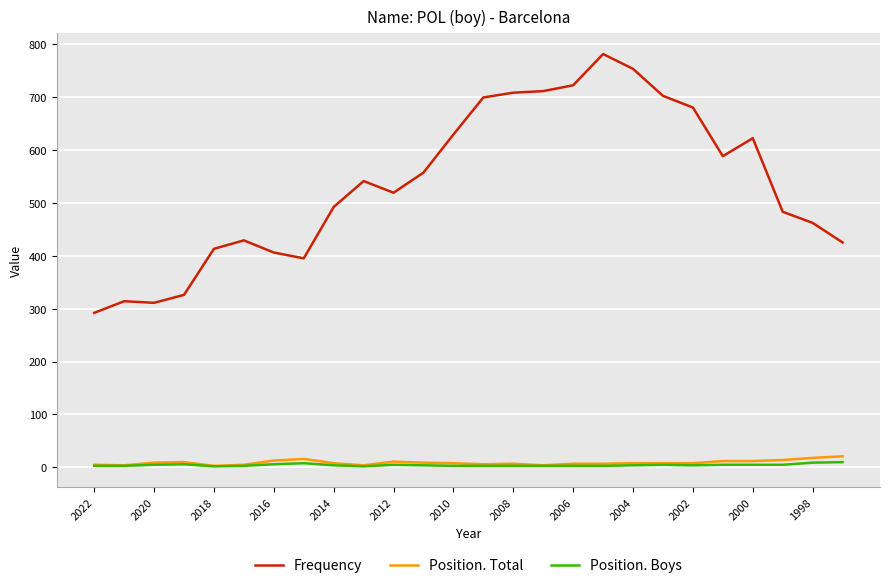

True or false: Frequency and Position. Total cross at least once.

False